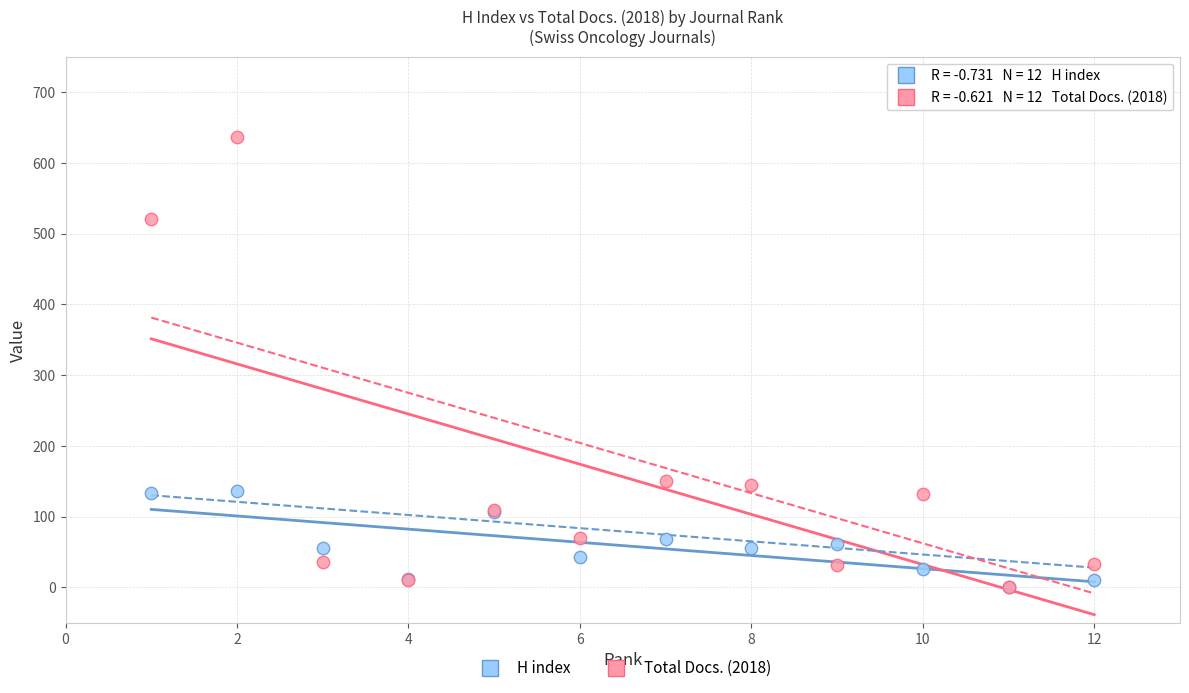

What are all the series names shown in the legend?

H index, Total Docs. (2018)